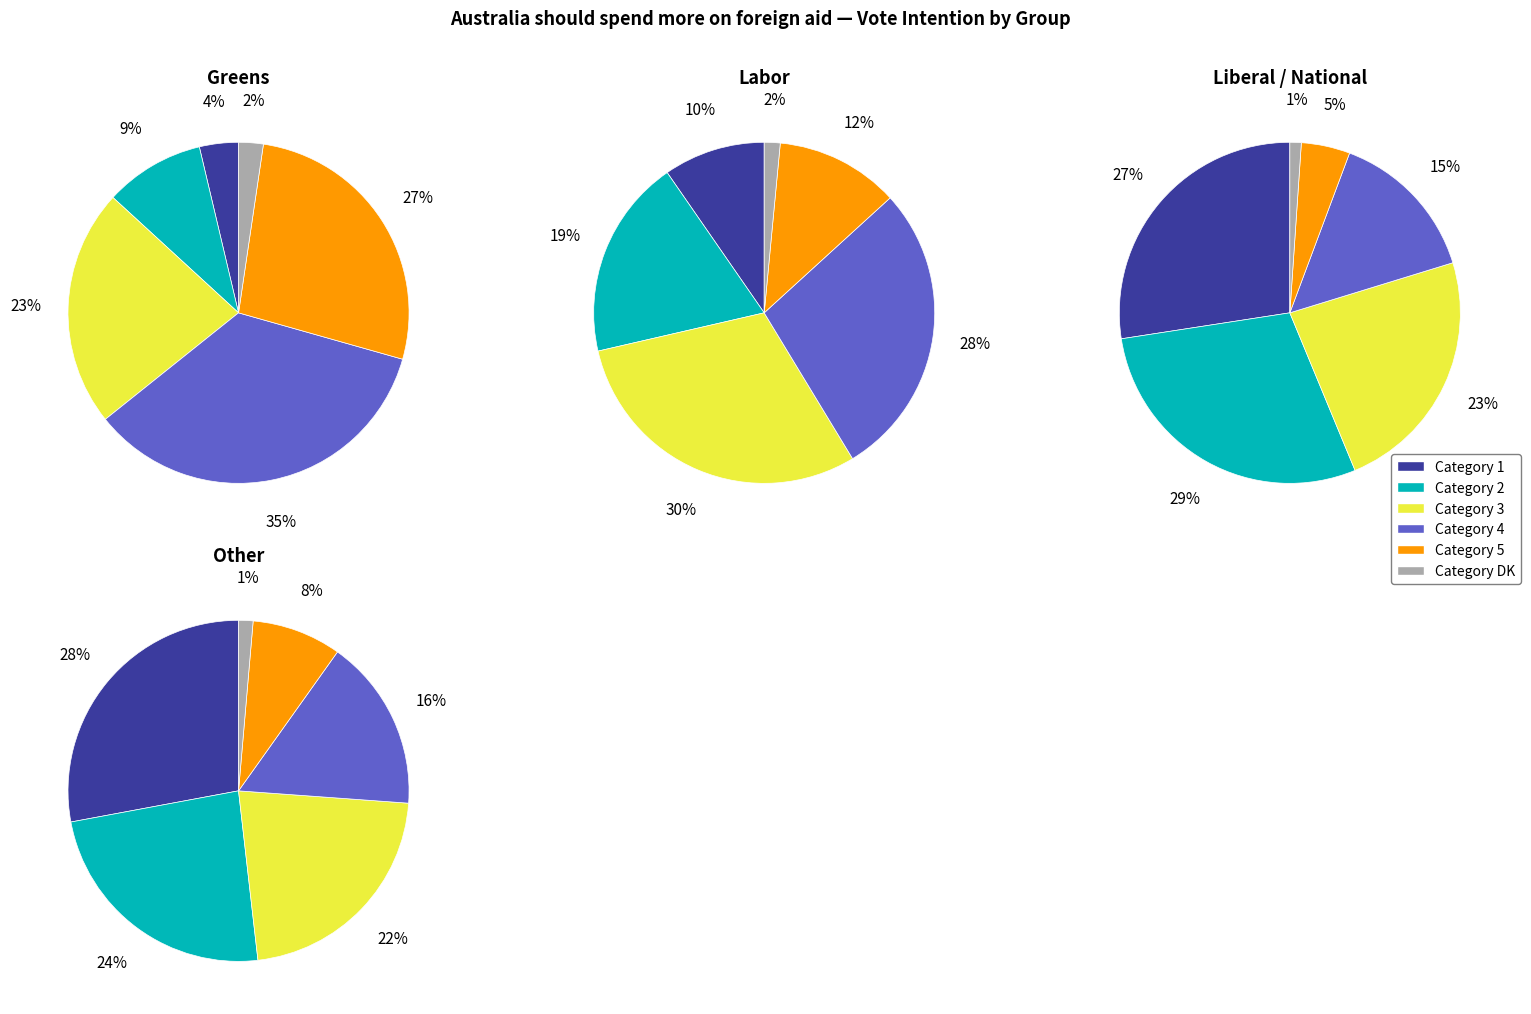

To the nearest percent, what percentage of the pie is 4?

12%